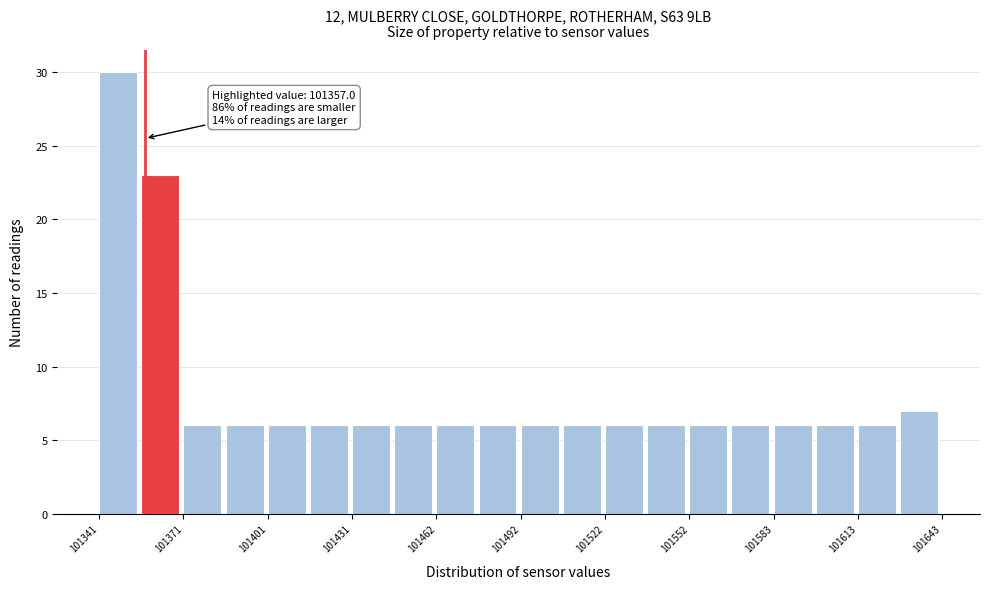

Read against the x-axis, roughly where is the centre of the tallest bar?

101345